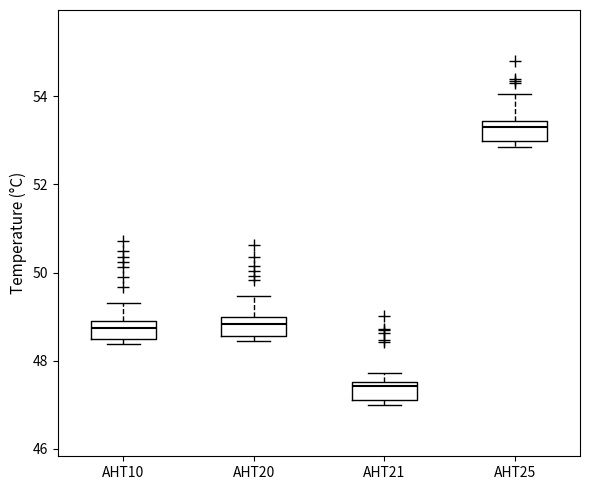

Reading left to right, read every box against the y-axis: the position of its median line, the range the box covers, and the ends of its whiskers. The values are not printed on the chart, so give them approximately, as read against the axis.

AHT10: median 48.8 (inside the box), box 48.6 to 48.8, whiskers 48.4 to 49.4
AHT20: median 48.8, box 48.6 to 49.0, whiskers 48.4 to 49.4
AHT21: median 47.4, box 47.2 to 47.6, whiskers 47.0 to 47.8
AHT25: median 53.2, box 53.0 to 53.4, whiskers 52.8 to 54.0